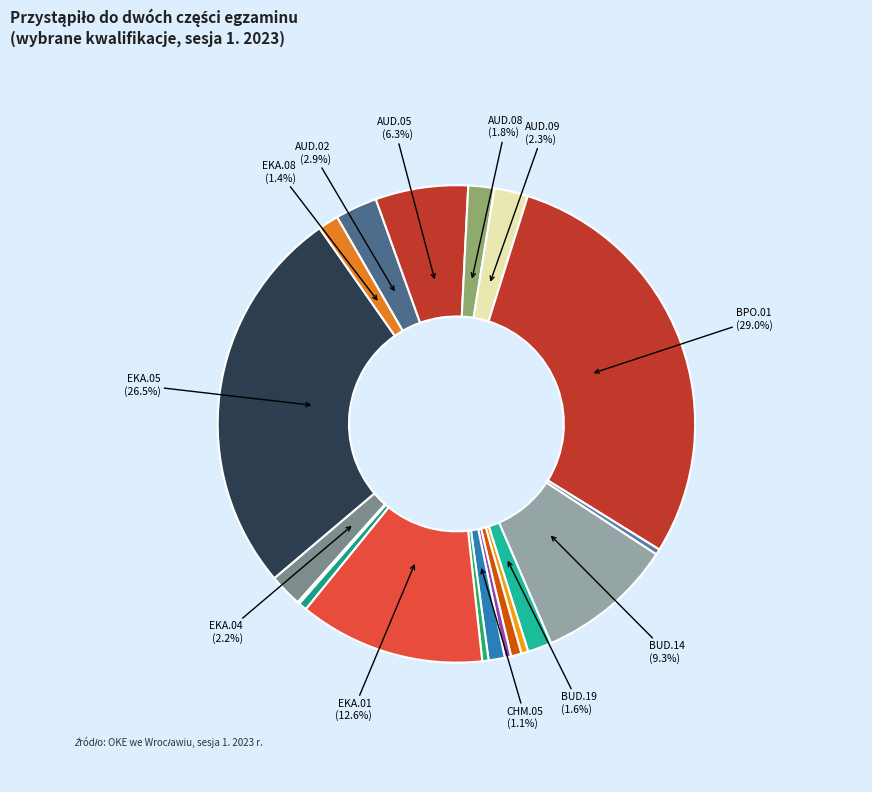

Is there any slice that represents more than half of the pie?

No